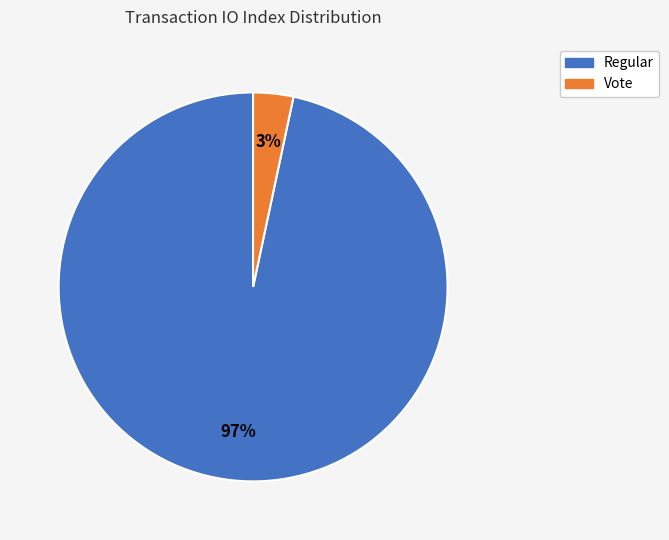

Between Regular and Vote, which is larger?

Regular